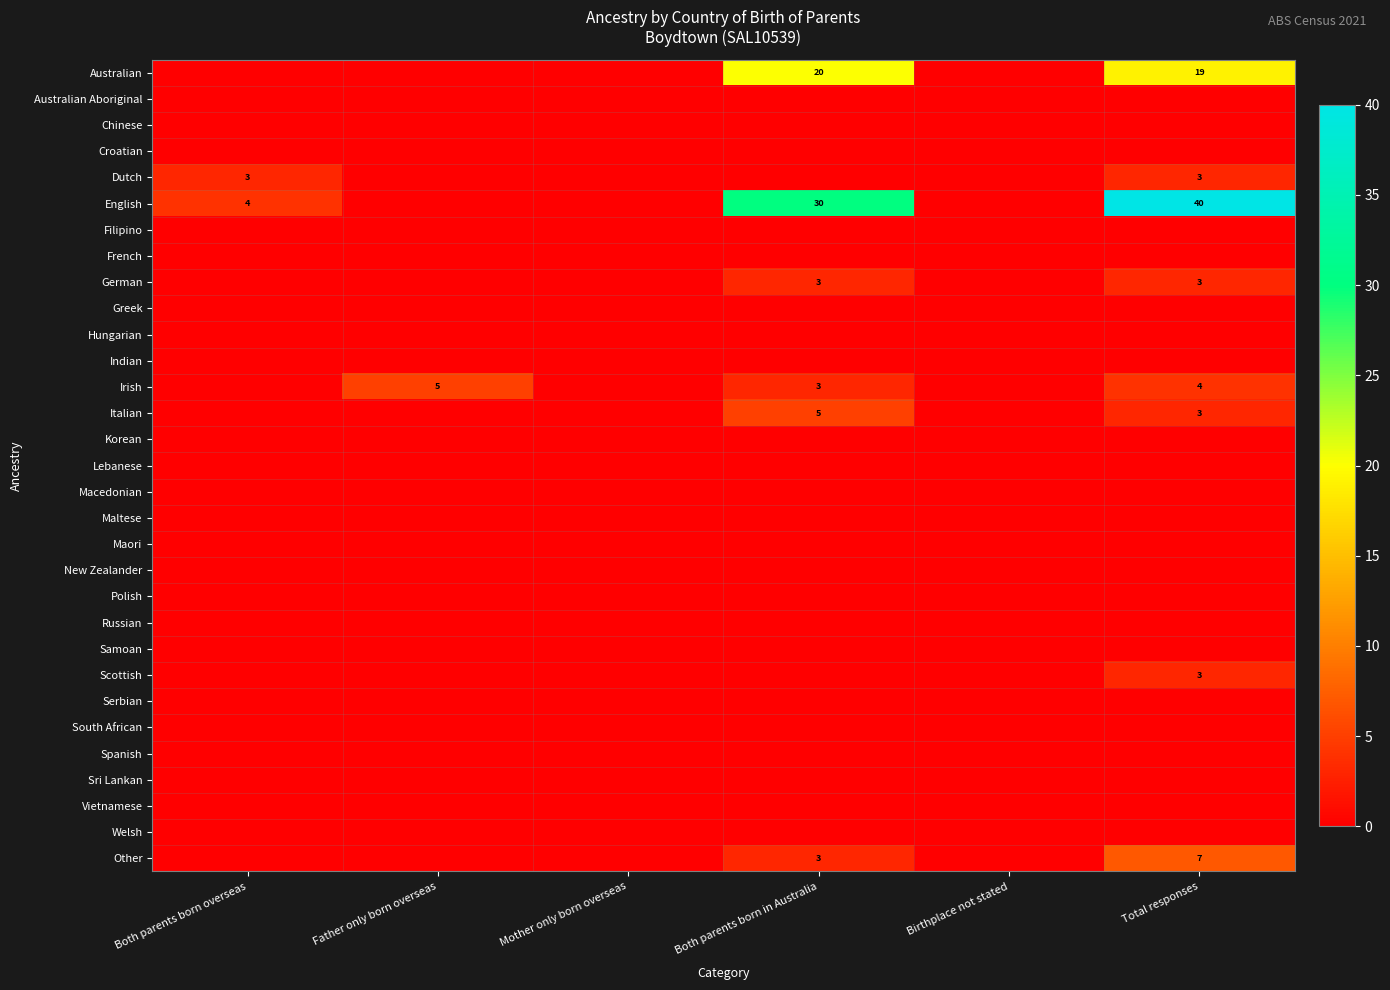

At which category is the sum across all series the highest?

Total responses